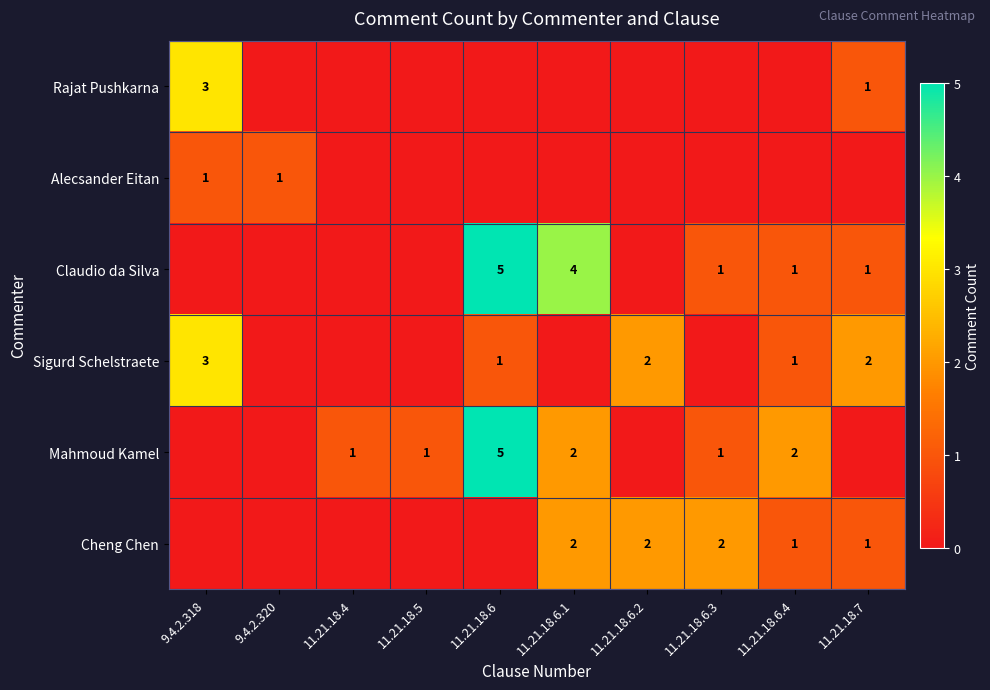

Is it true that Sigurd Schelstraete equals 3 at 9.4.2.318?

True